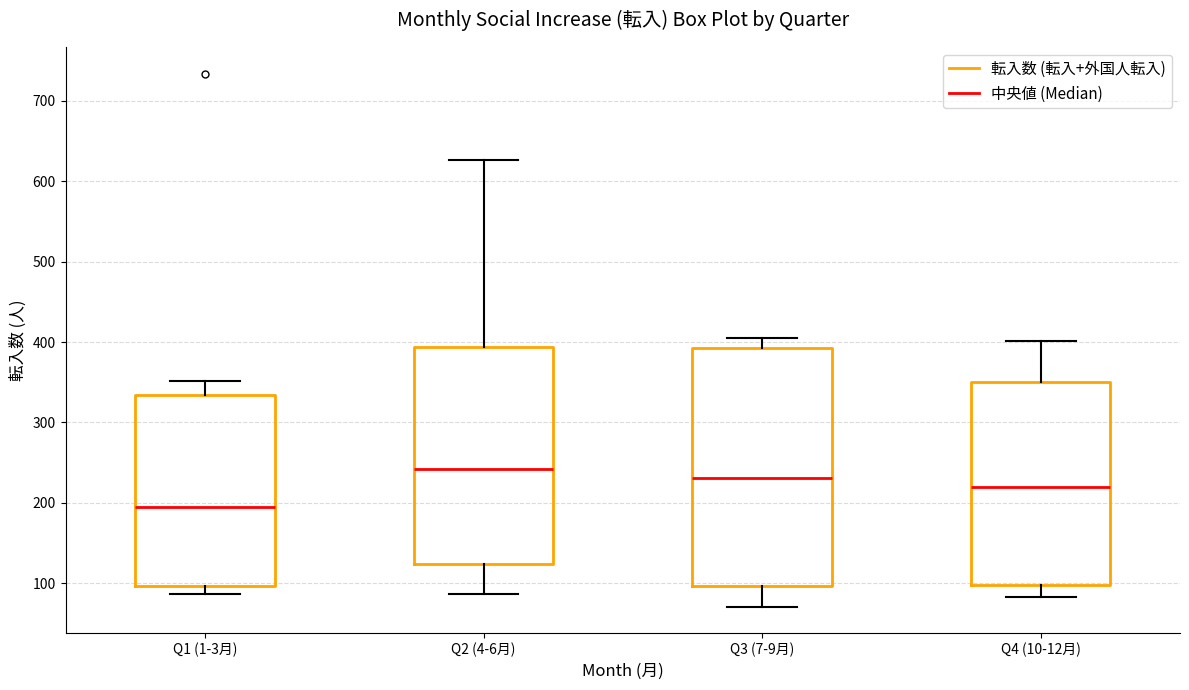

Where is the upper edge of the box for Q4 (10-12月) on the y-axis? The values are not printed on the chart, so give them approximately, as read against the axis.

350